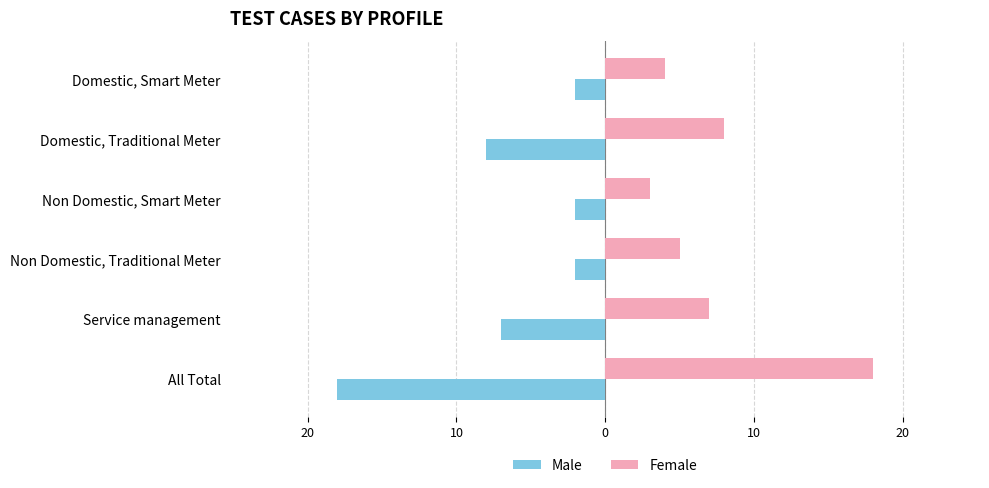

What are all the series names shown in the legend?

Male, Female